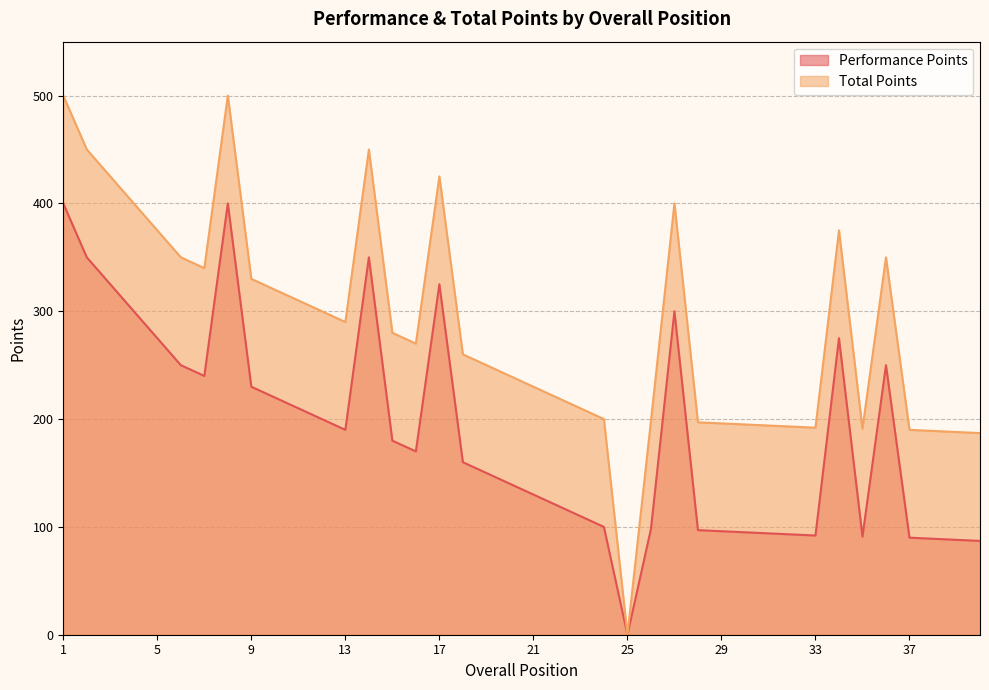

Count the number of categories in the chart.

40